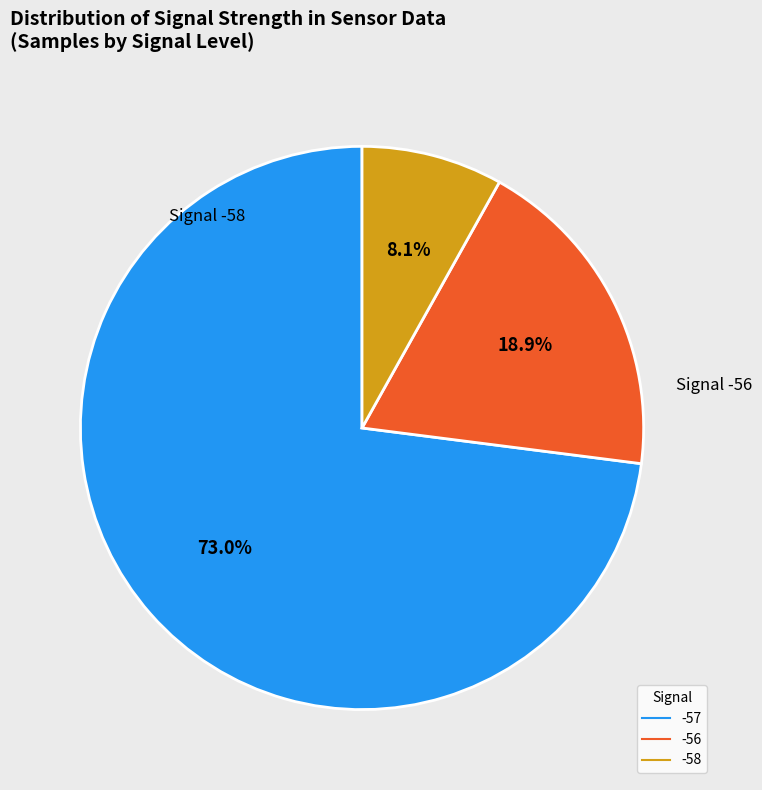

Does any single category account for the majority?

Yes